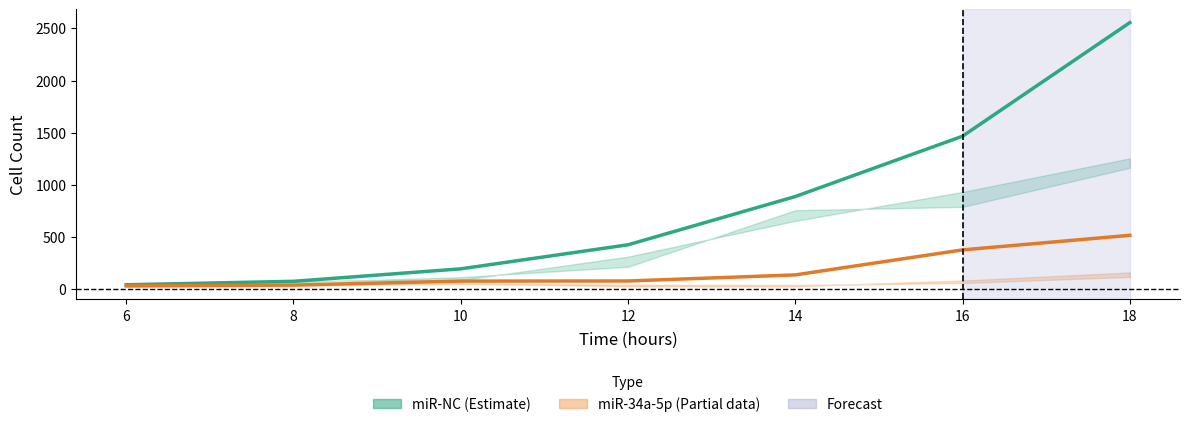

What is the approximate value of miR-NC mean at 10?

196.3